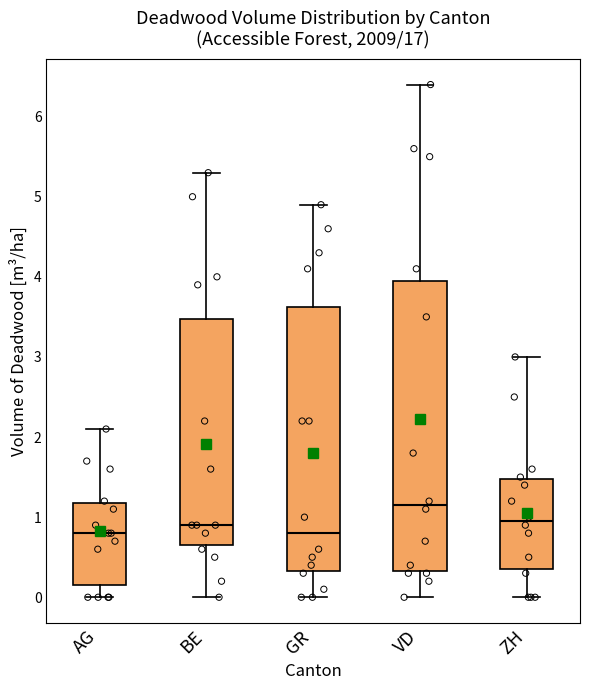

Where is the lower edge of the box for ZH on the y-axis? The values are not printed on the chart, so give them approximately, as read against the axis.

0.4